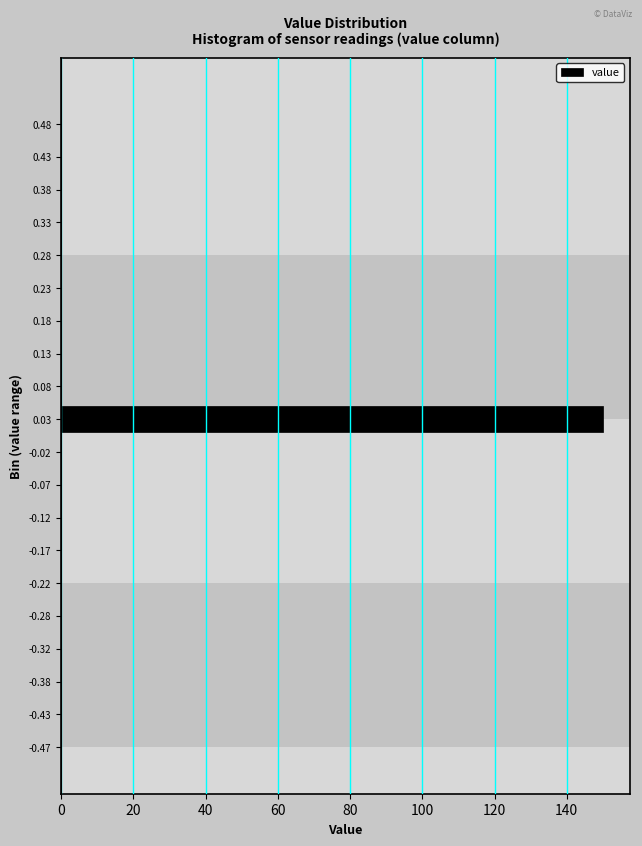

Reading bottom to top, what are all the values shown in this chart?

-0.47=0	-0.43=0	-0.38=0	-0.32=0	-0.28=0	-0.22=0	-0.17=0	-0.12=0	-0.07=0	-0.02=0	0.03=150	0.08=0	0.13=0	0.18=0	0.23=0	0.28=0	0.33=0	0.38=0	0.43=0	0.48=0